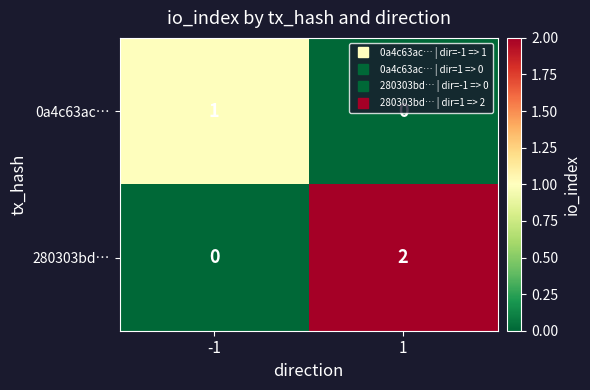

The value of 280303bd… at 1 is 3. True or false?

False